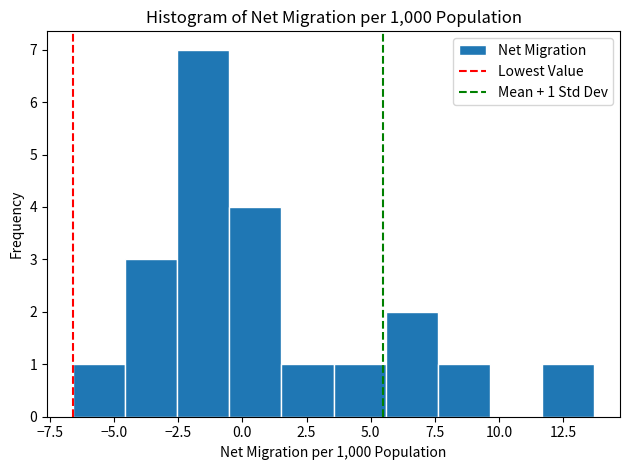

Over which range of the x-axis is the bar tallest?

-2.5 to -0.5